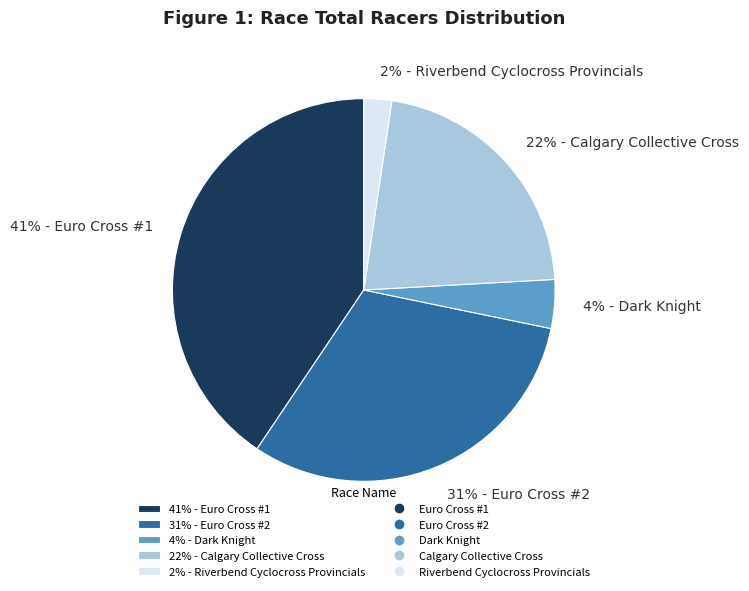

True or false: 4% - Dark Knight accounts for 4% of the total.

True